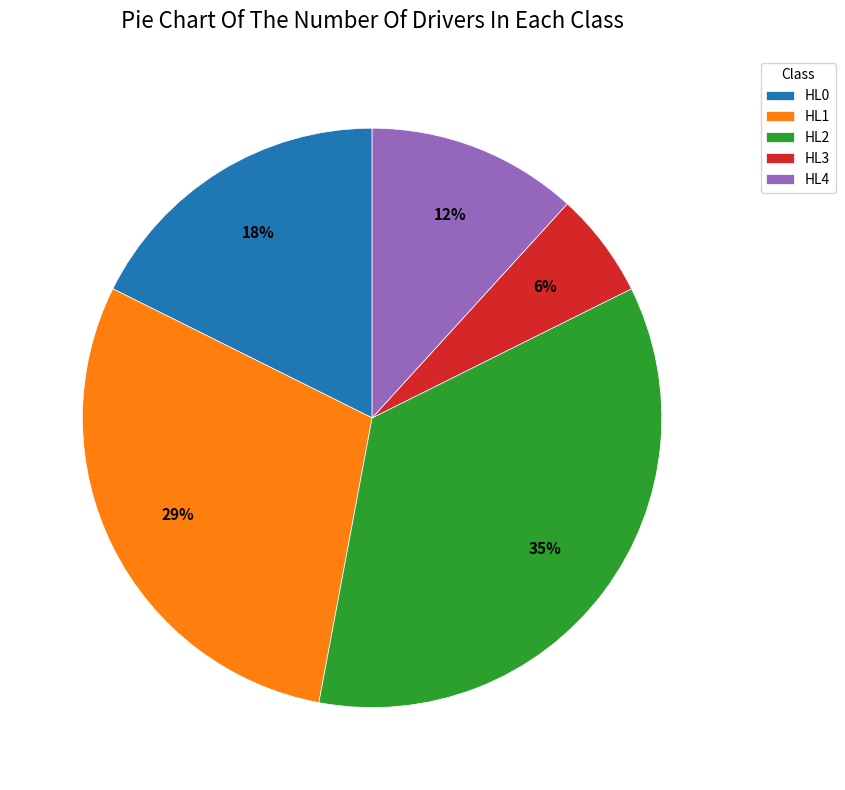

To the nearest percent, what percentage of the pie is HL1?

29%